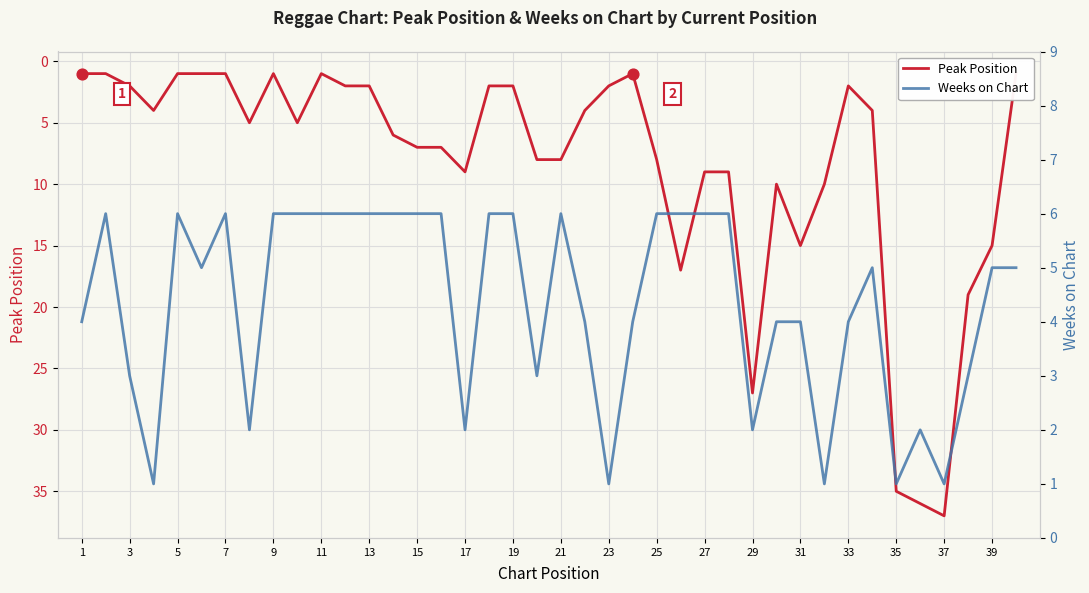

At how many categories does at least one series exceed 15?

6